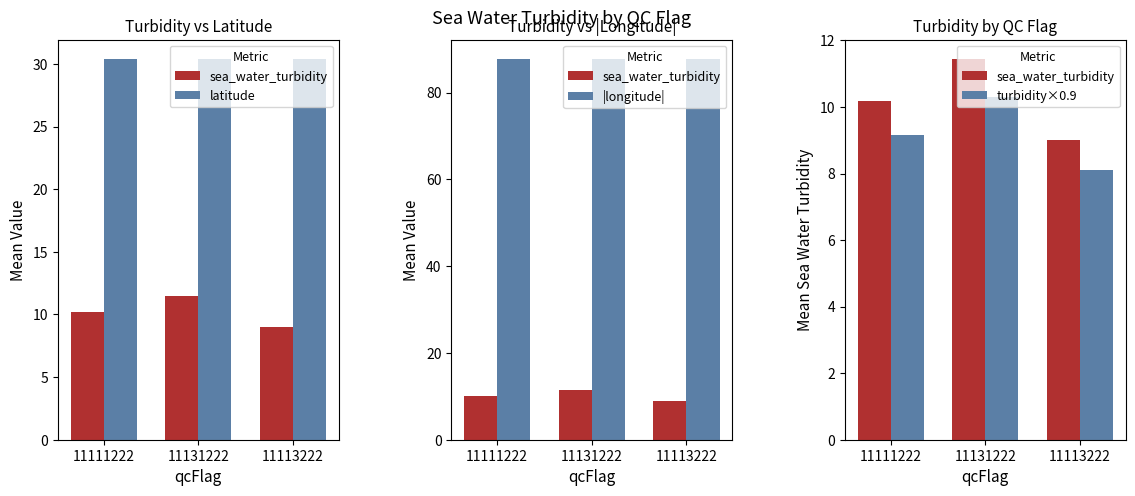

Where does the turbidity×0.9 series first go above 9?

11111222